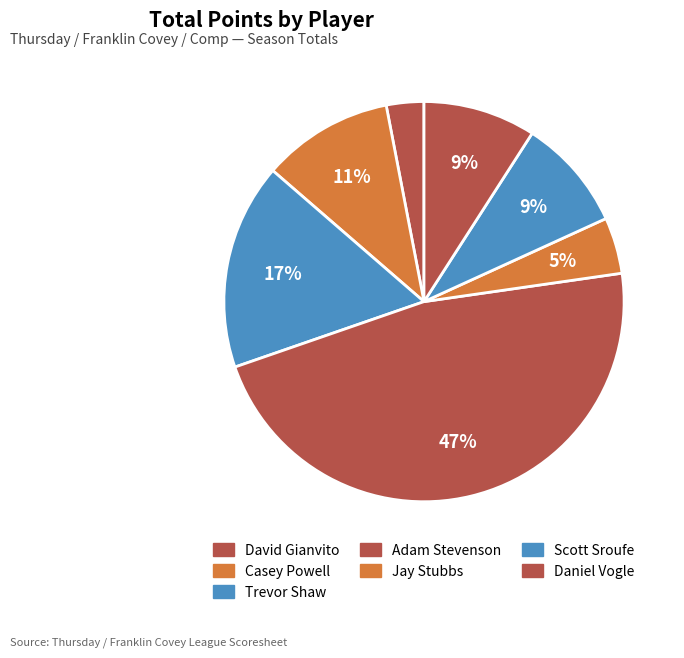

Count the number of slices in the pie.

7